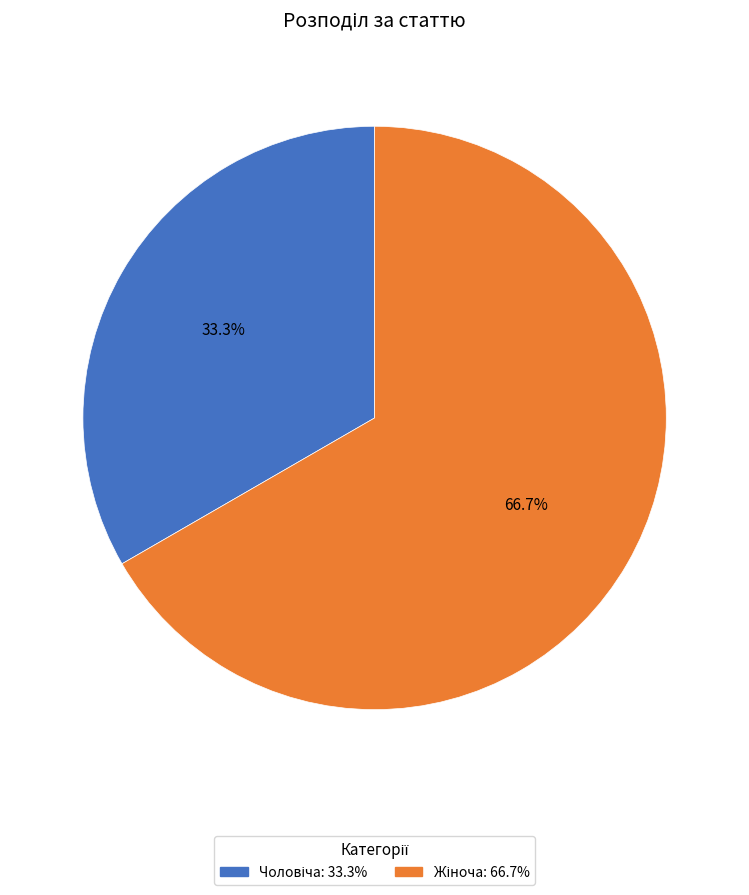

How many segments does this pie chart have?

2